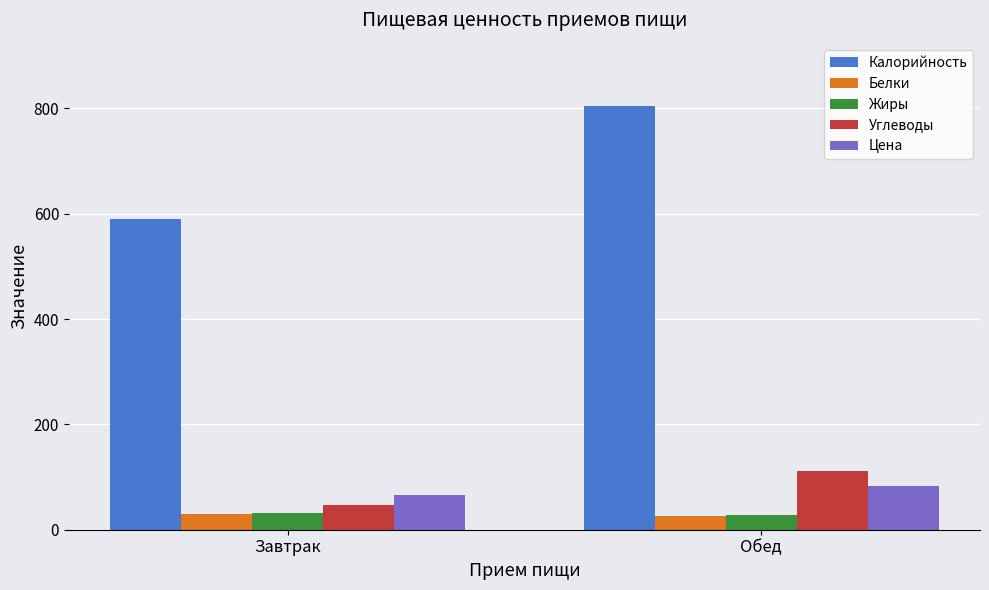

What is the smallest value displayed?

26.7